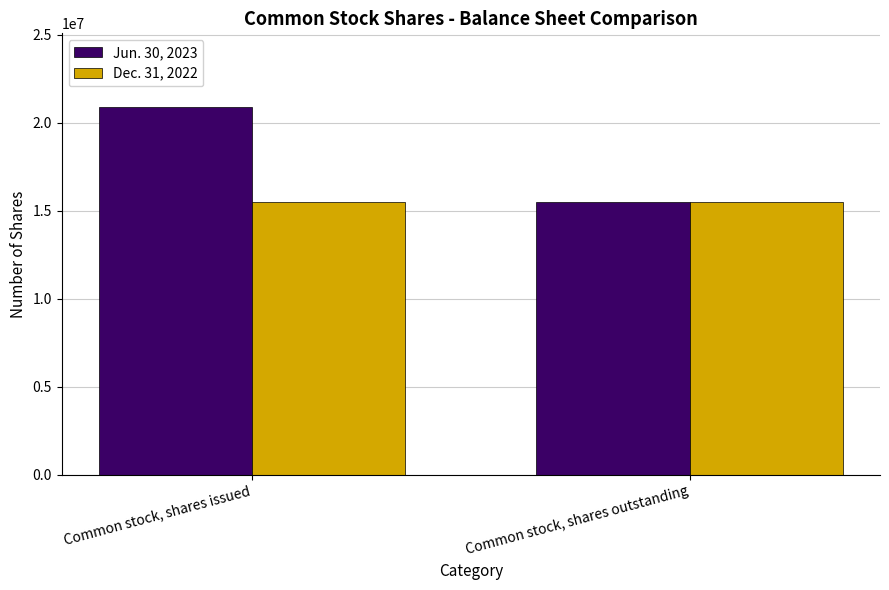

Which series has the widest spread of values?

Jun. 30, 2023